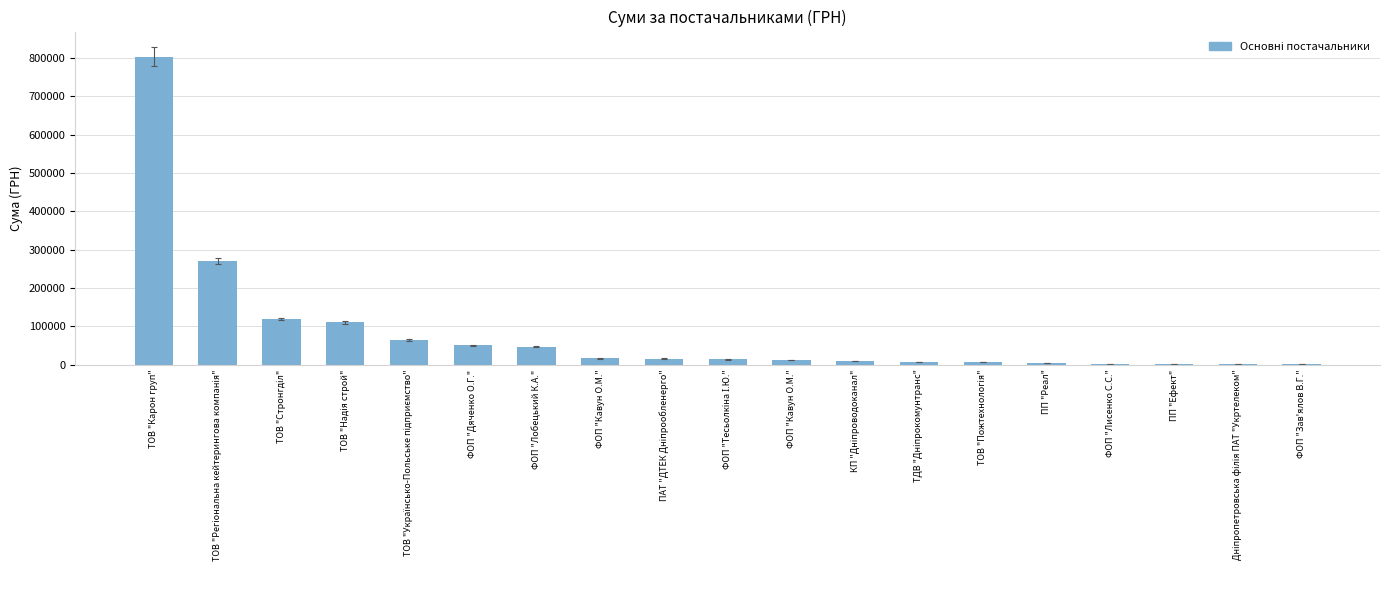

Reading left to right, extract all data points from this chart.

803846.8	271018.4	118490.0	109896.8	64040.6	49750.0	46845.3	16000.0	15340.1	13296.4	11428.5	8785.6	7611.0	7584.6	3953.0	2420.0	2393.0	1742.2	810.0